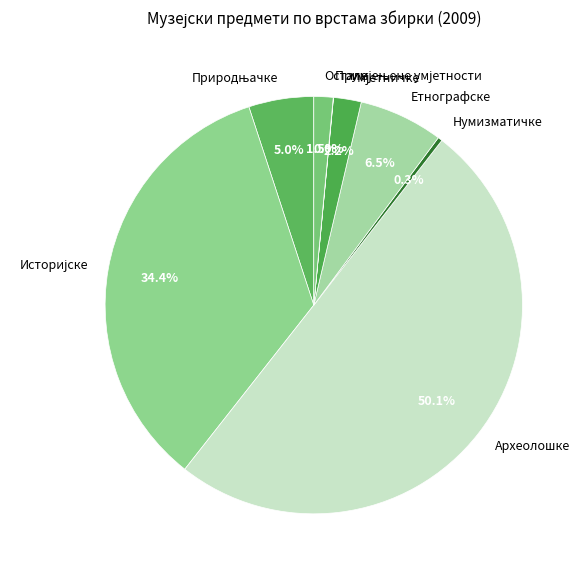

Which category accounts for the majority?

Археолошке